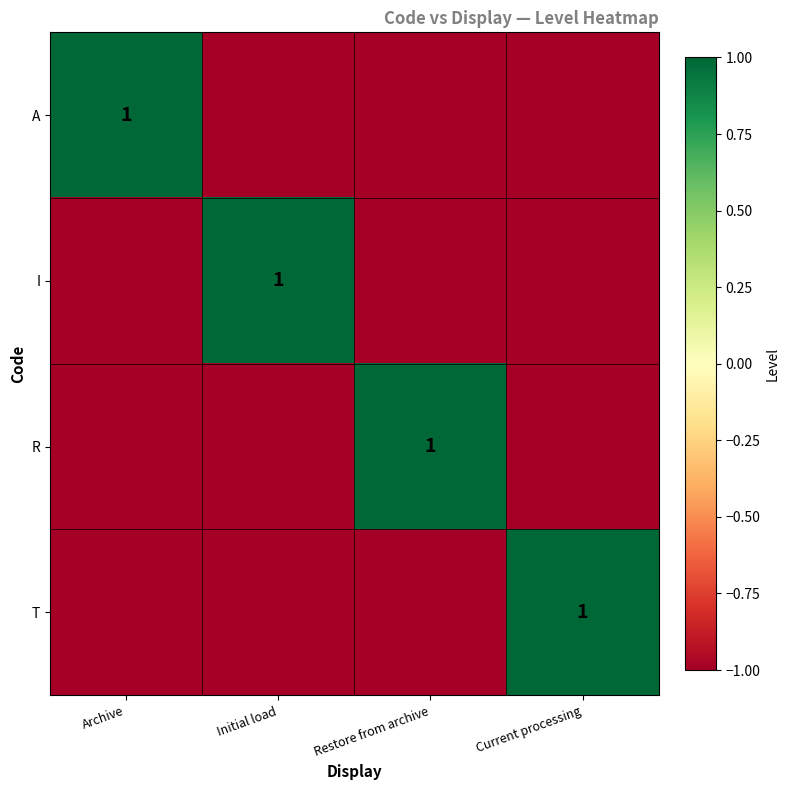

True or false: I has a value of 1 at Initial load.

True